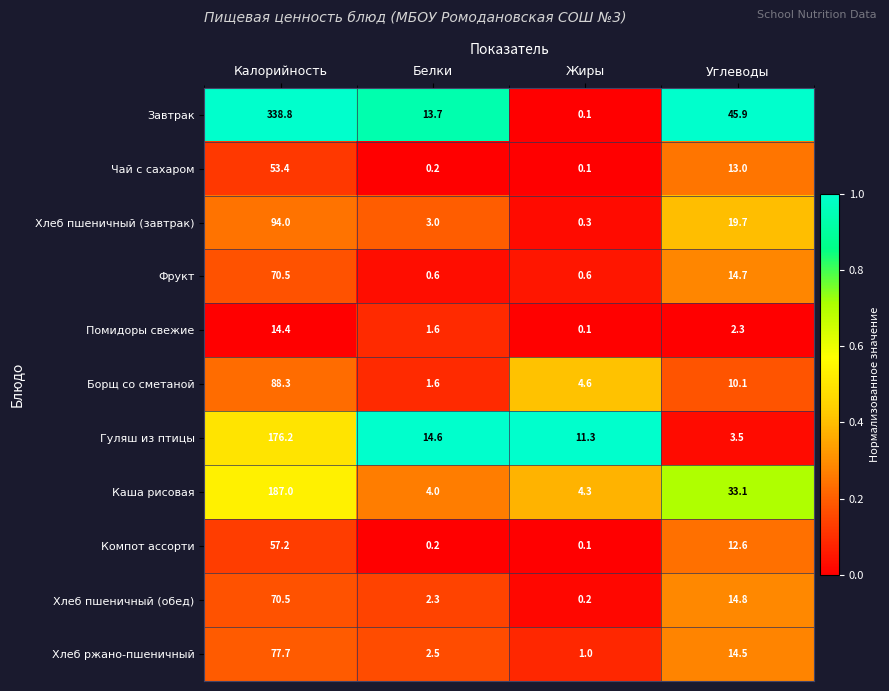

At which label is Хлеб ржано-пшеничный closest to 39?

Углеводы